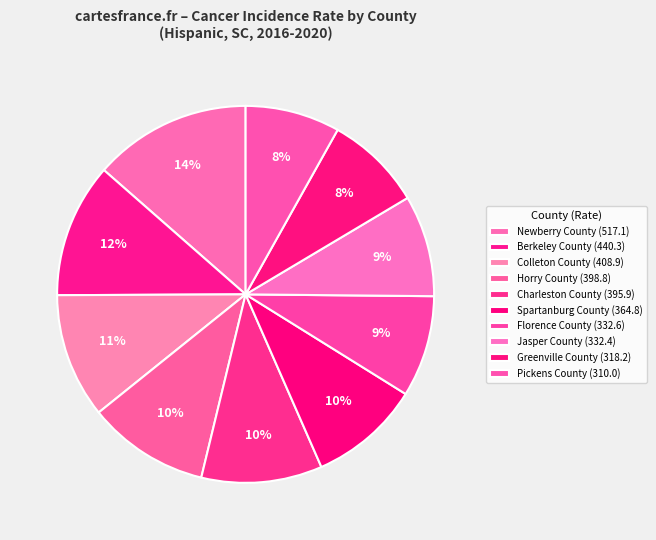

How many segments does this pie chart have?

10